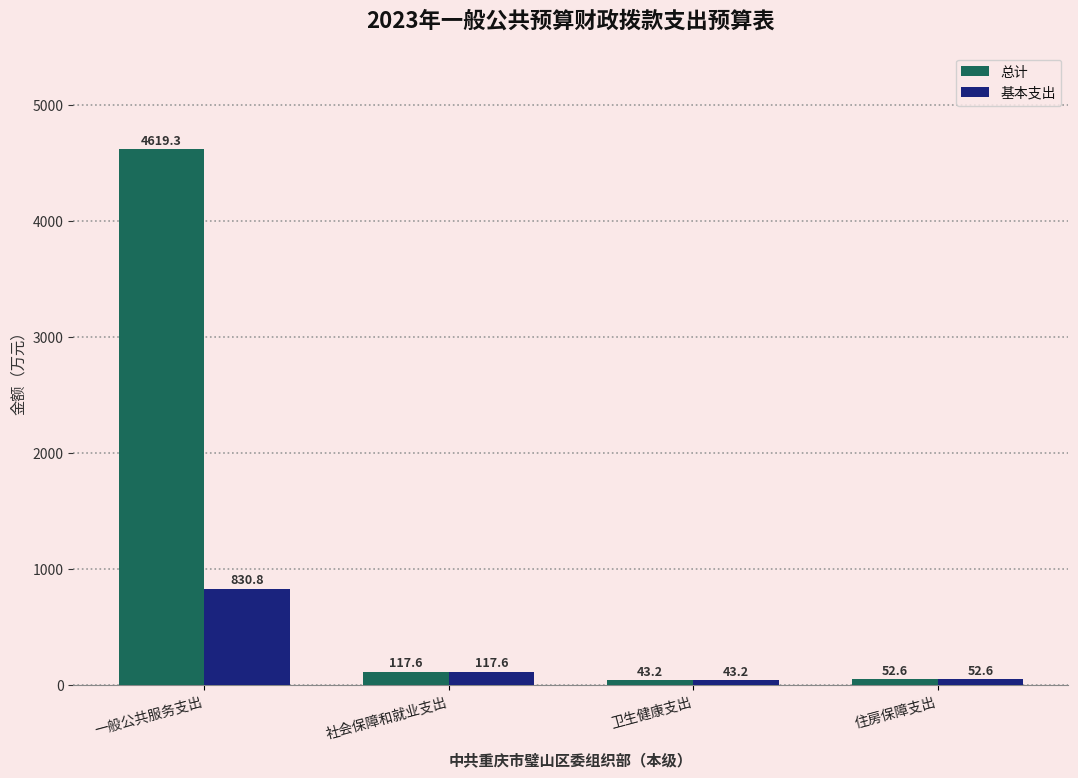

What is the average value of the 总计 series?

1208.2